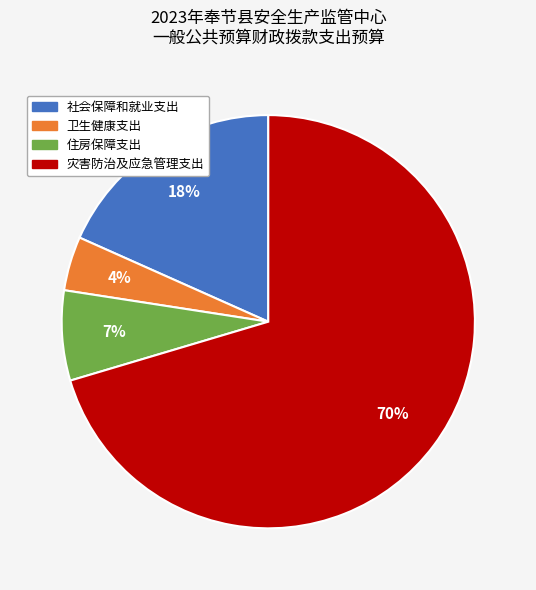

Count the number of slices in the pie.

4